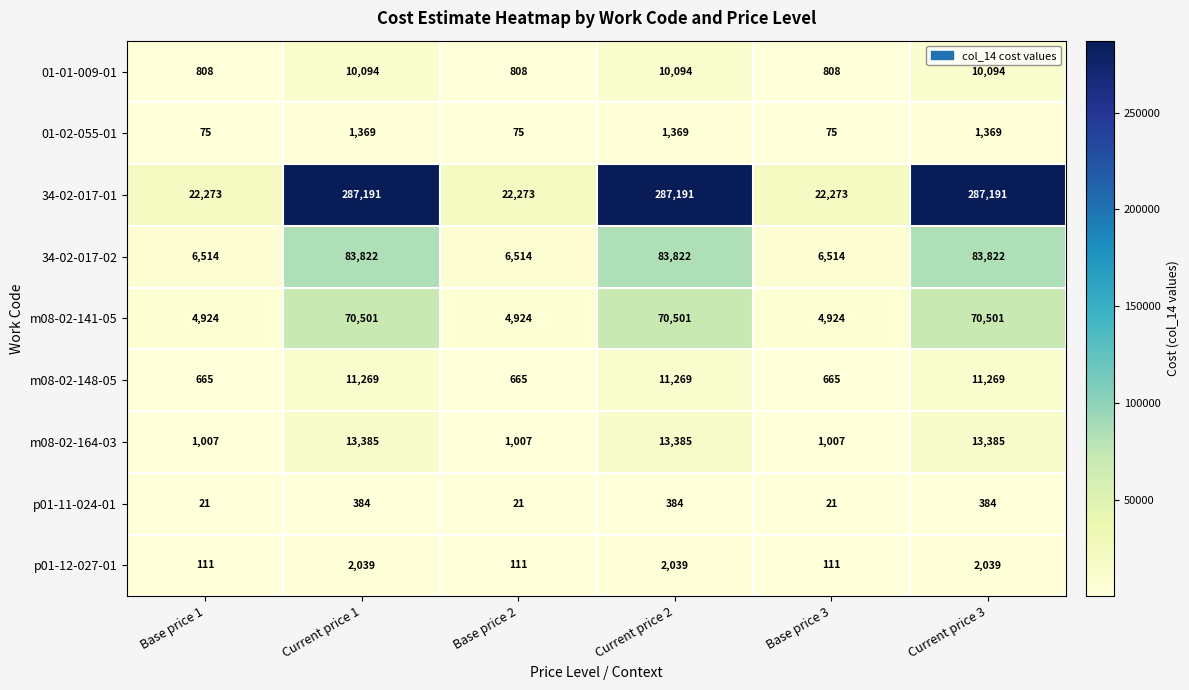

What value does the 34-02-017-02 series have at Current price 3, to the nearest 10?

83820